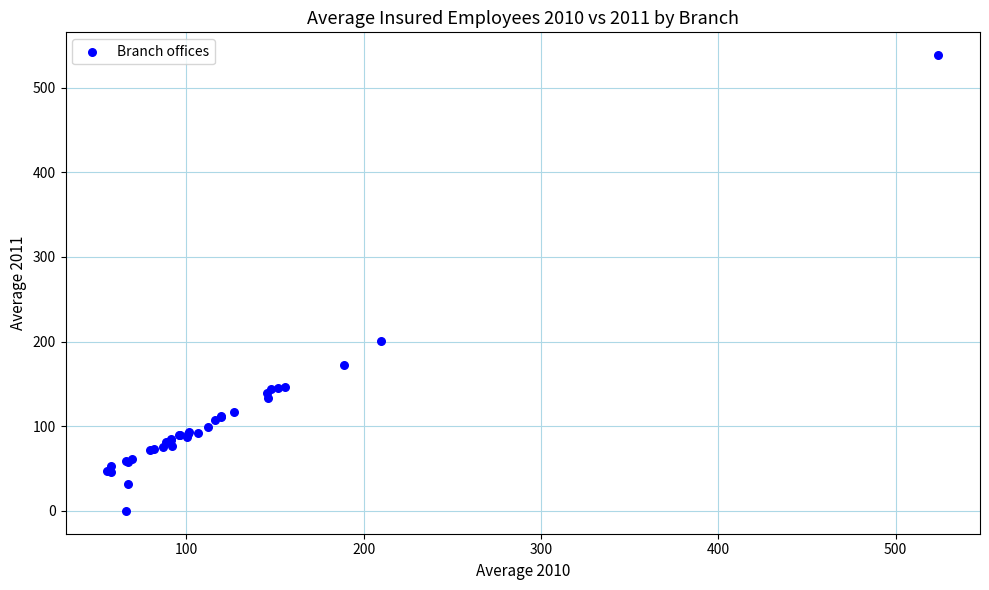

What Y value in the scatter plot is closest to 269?

200.7